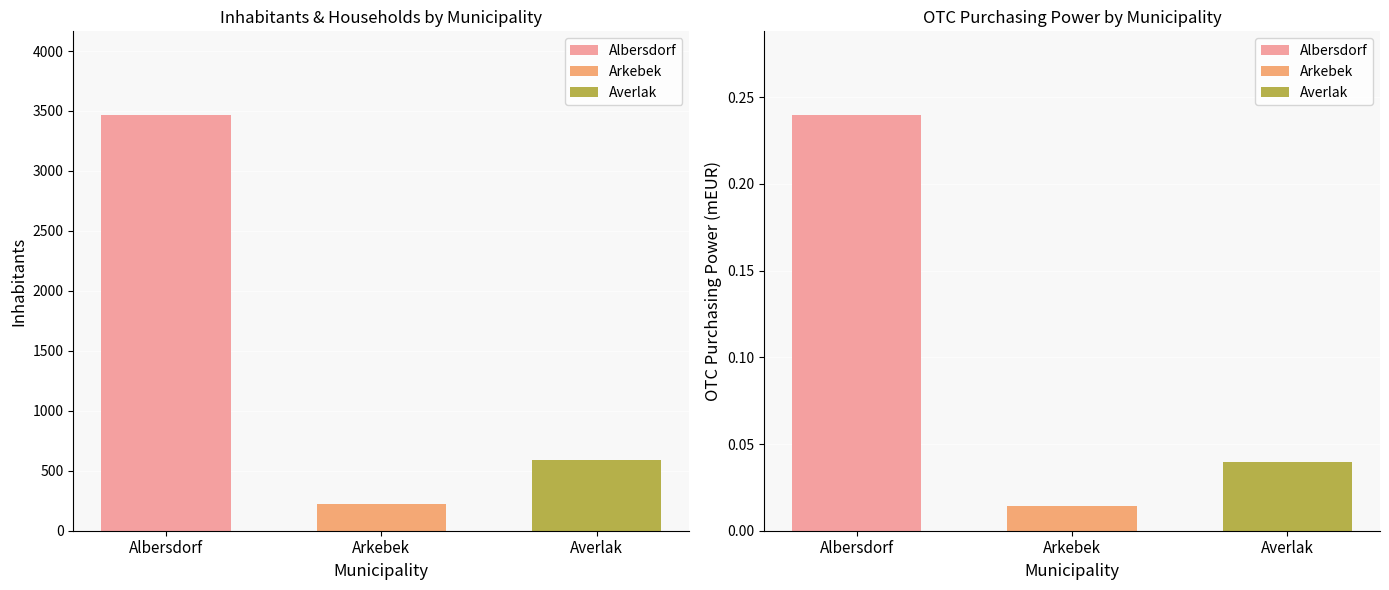

How many data points does each series have?

3